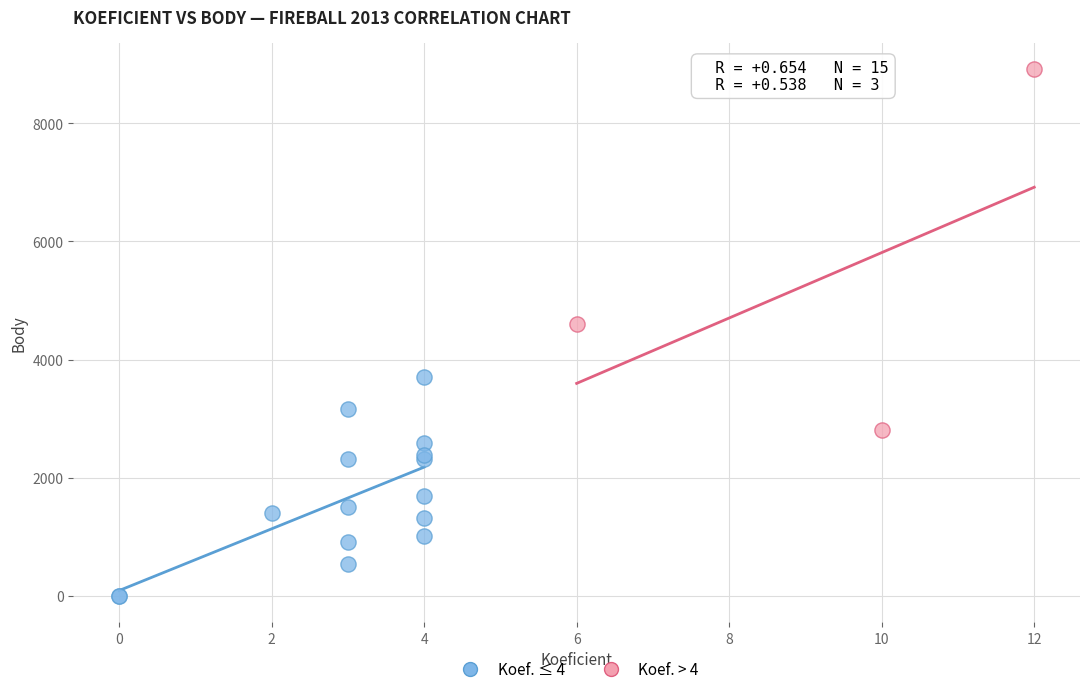

What are all the series names shown in the legend?

Koef. ≤ 4, Koef. > 4